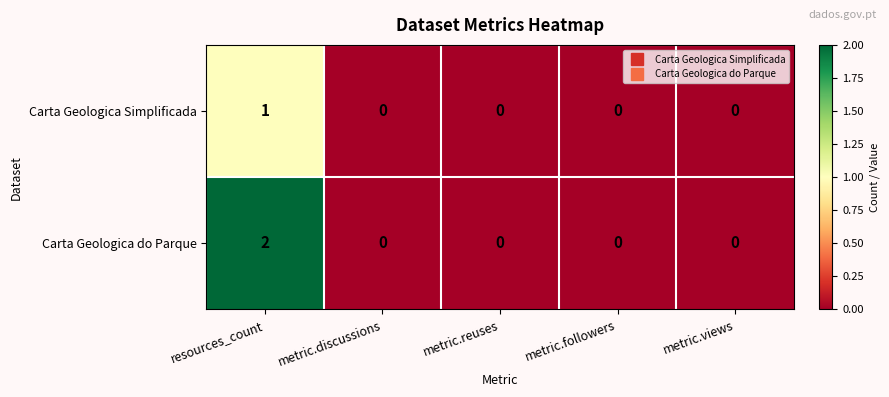

At which category does the chart reach its peak across all series?

resources_count